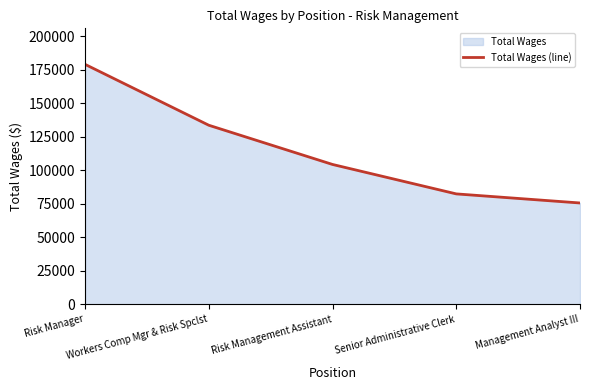

Is it true that the value at Risk Management Assistant is 104433?

True